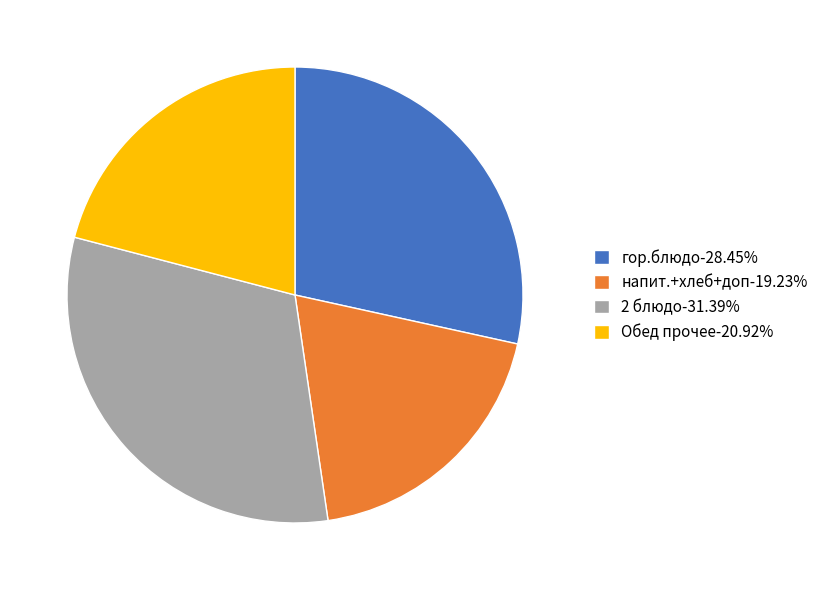

Is there a majority slice in this chart?

No